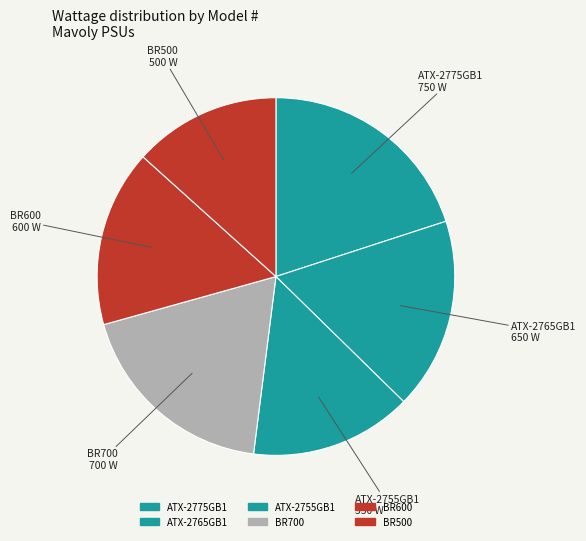

The BR700 slice represents 19% of the pie. True or false?

True